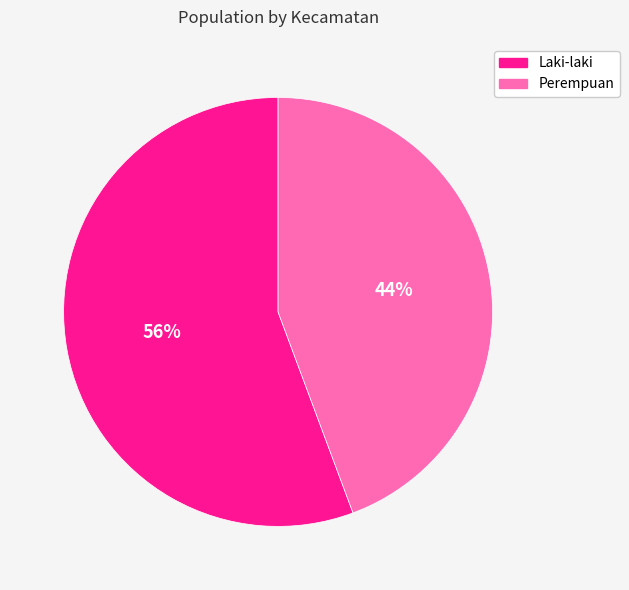

Count the number of slices in the pie.

2